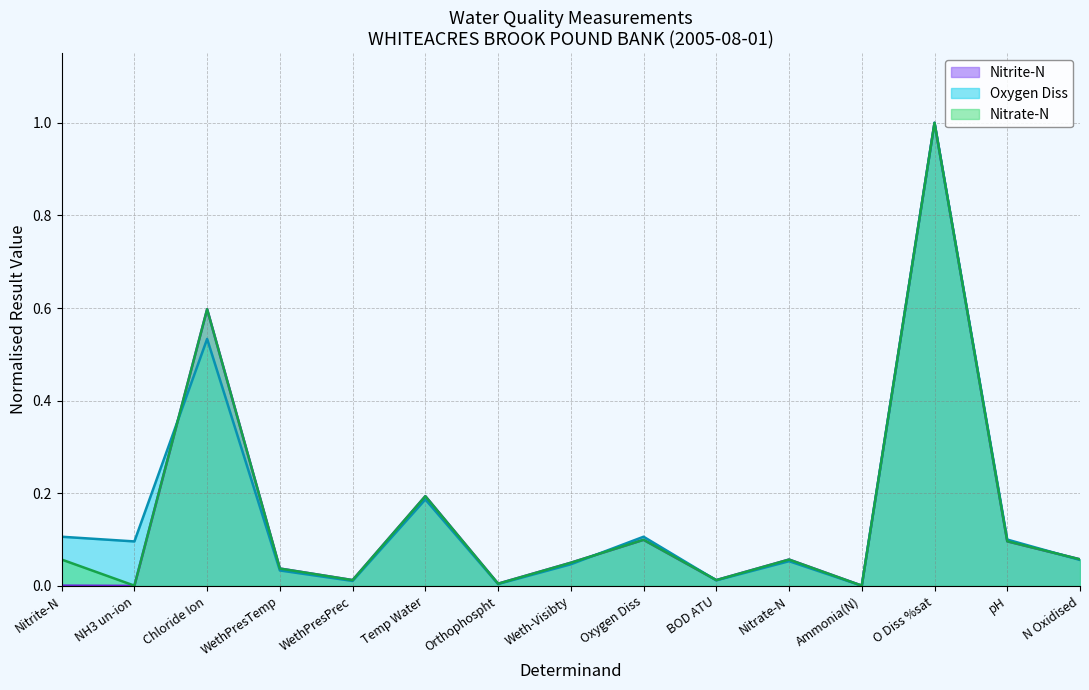

How many times do Nitrate-N and Oxygen Diss cross each other?

4